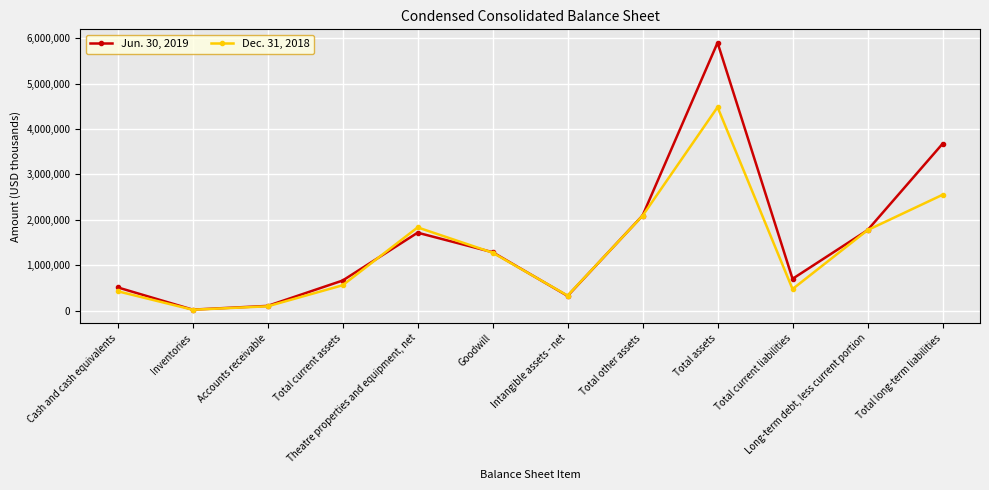

What position from the right is Inventories?

11